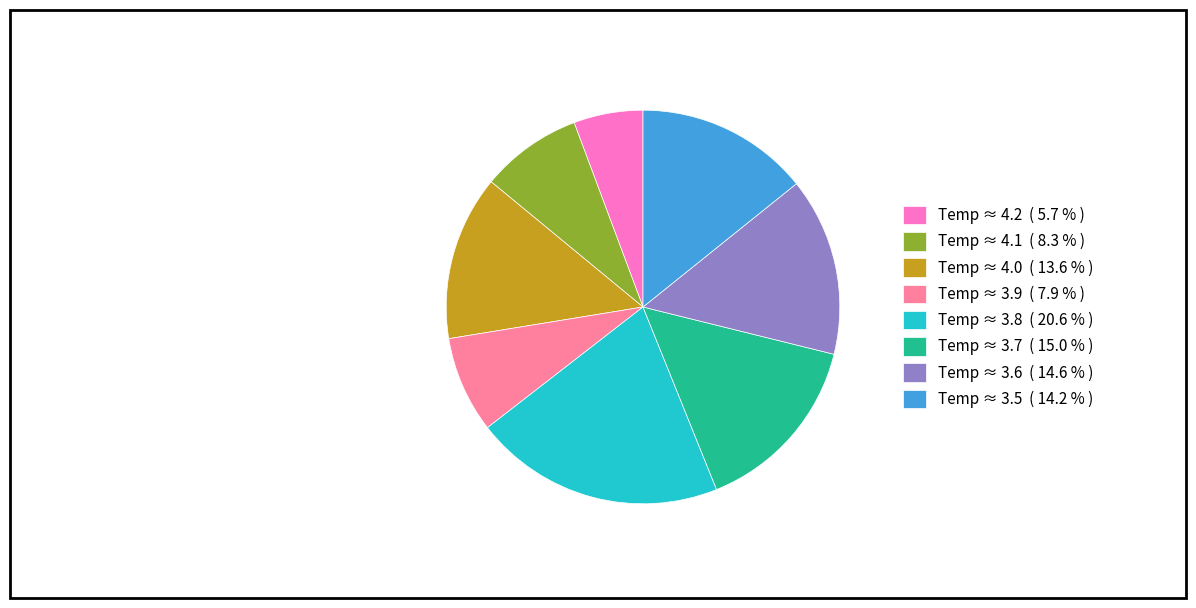

What is the smallest slice in the pie chart?

Temp ≈ 4.2 ( 5.7 % )